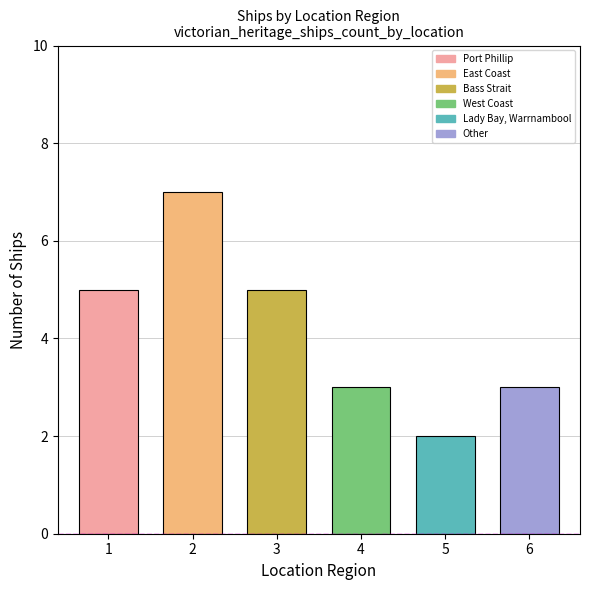

Approximately how many times larger is the value at West Coast compared to Port Phillip?

0.6